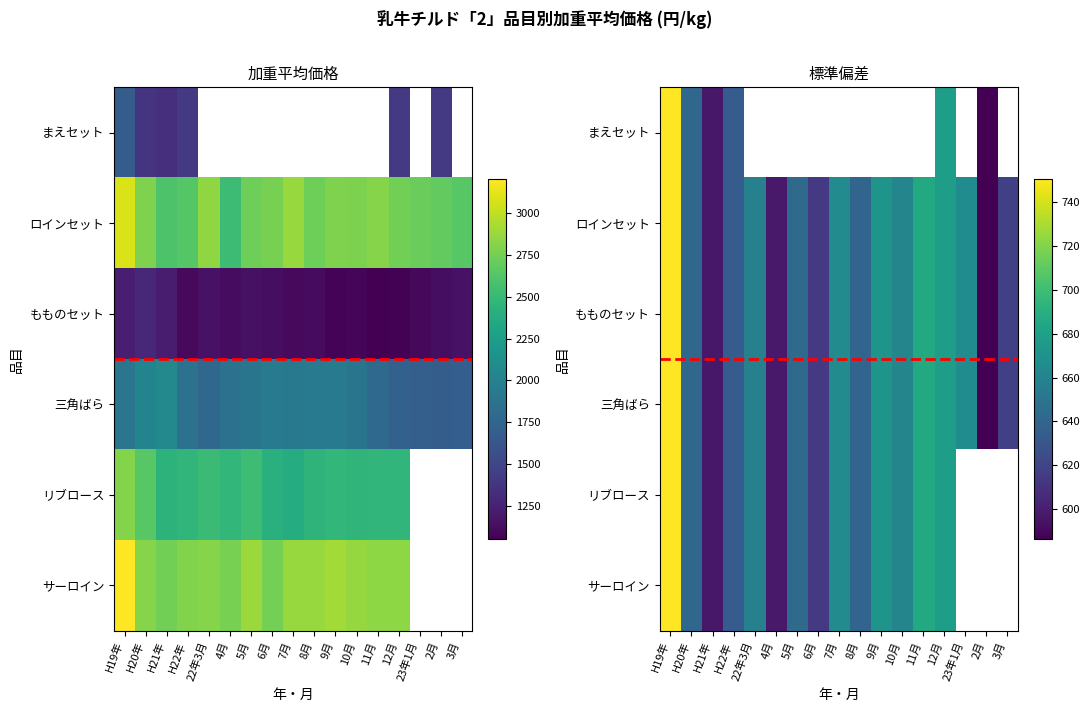

At which label is もものセット closest to 668?

23年1月